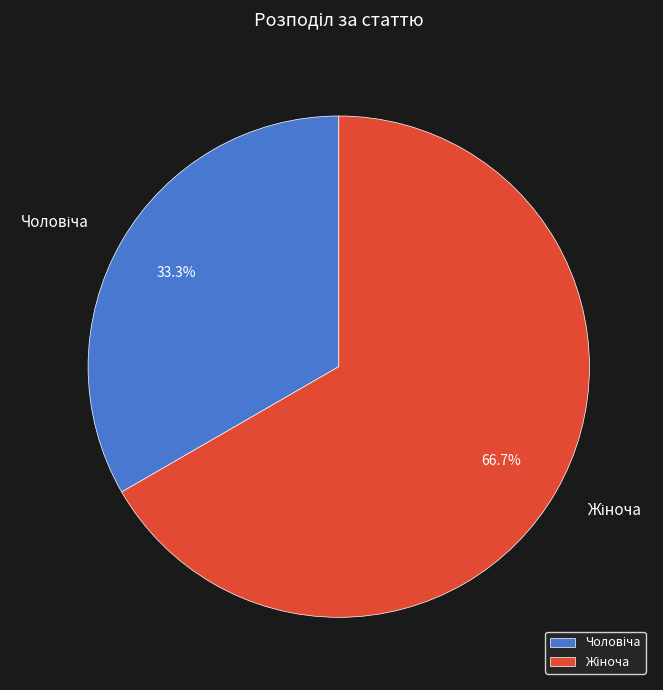

Is there any slice that represents more than half of the pie?

Yes